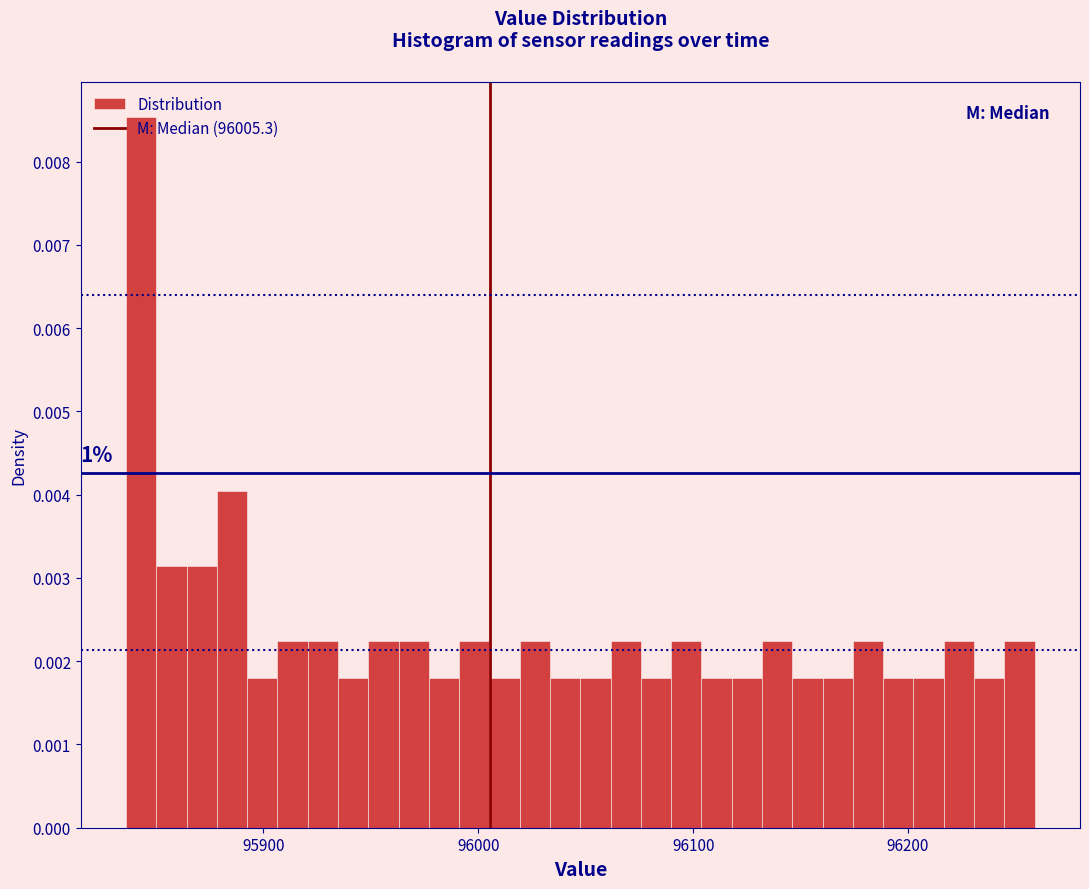

Around what value on the x-axis is the tallest bar? Give the approximate position of its centre, as read against the axis.

95840